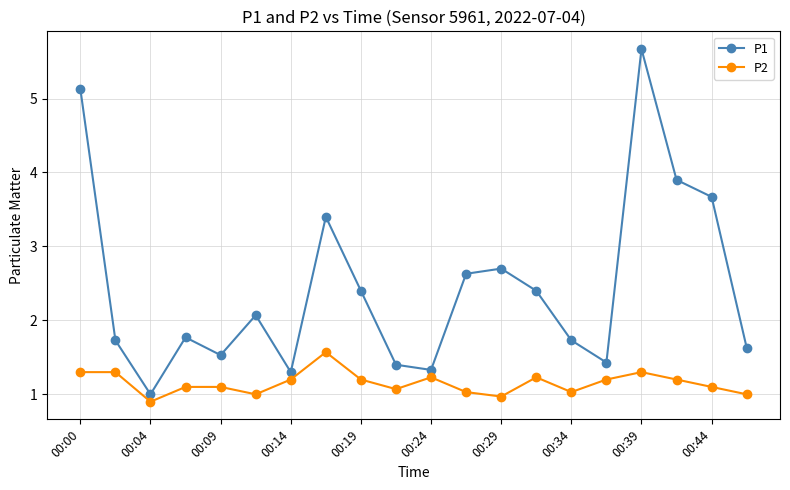

List the series in order of their overall mean, highest first.

P1, P2